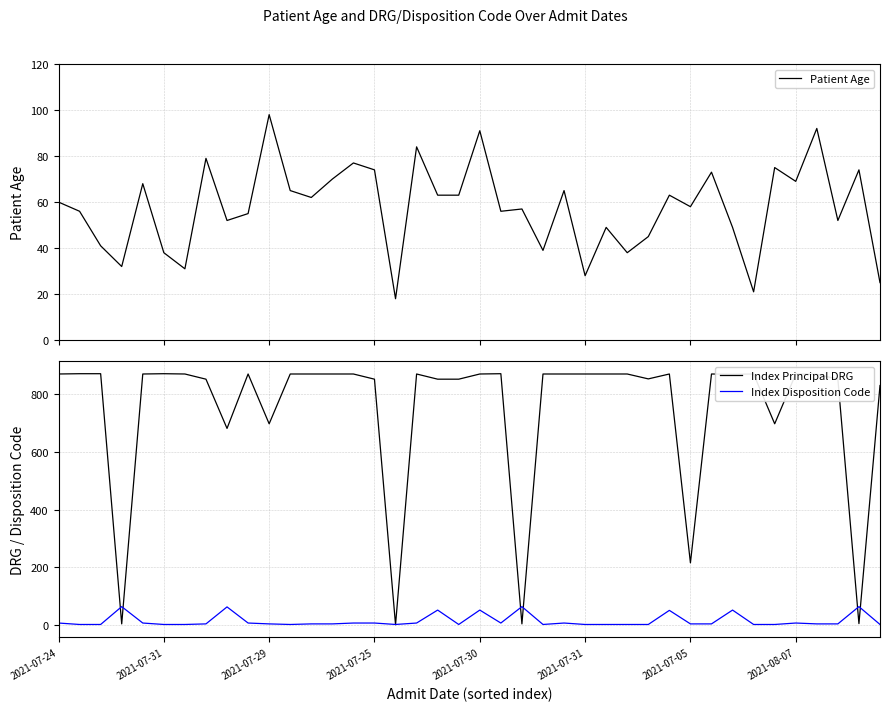

After their last crossing, which series has the higher values: Index Disposition Code or Index Principal DRG?

Index Principal DRG